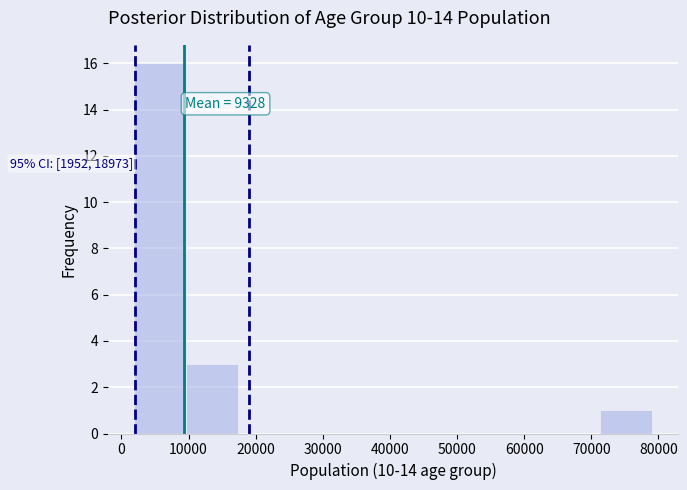

Which range on the x-axis has the tallest bar?

2000 to 10000